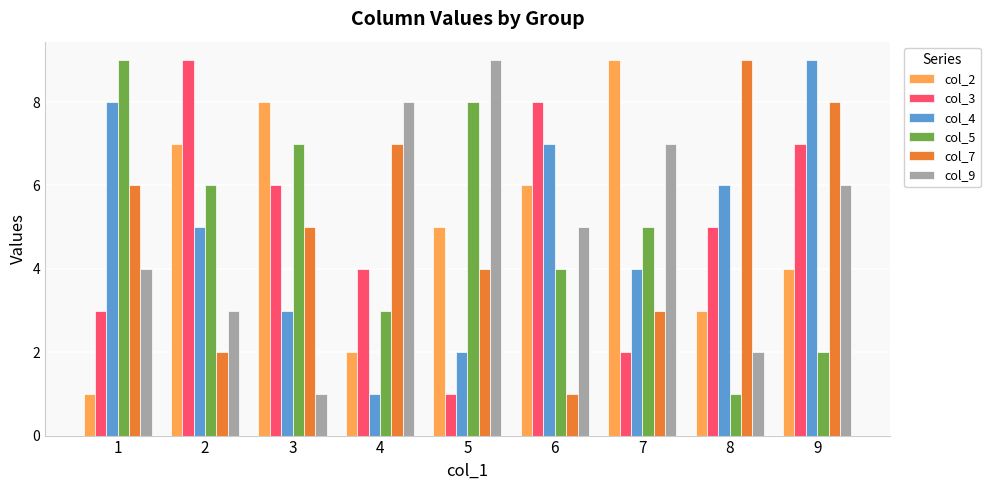

How many categories are shown in the chart?

9